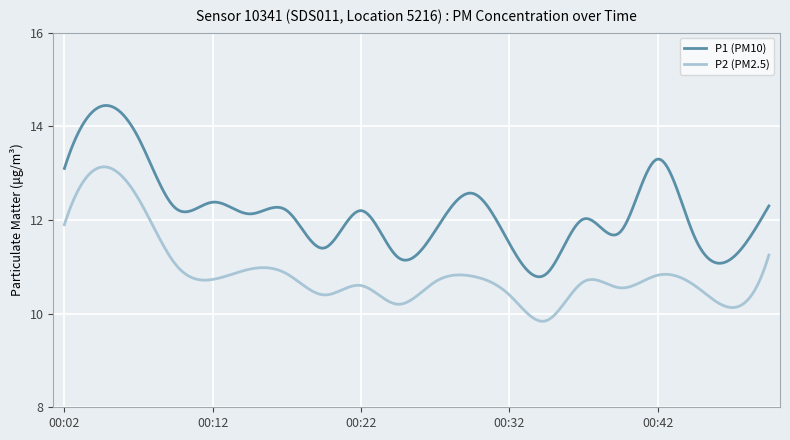

Which series has the widest spread of values?

P1 (PM10)